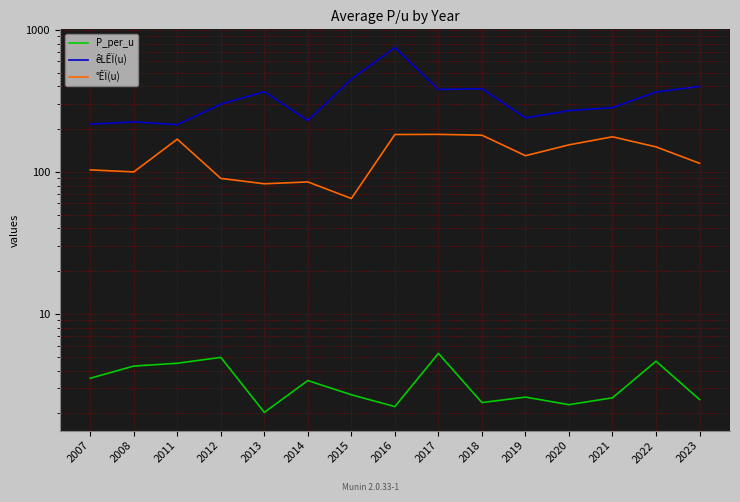

Between 2013 and 2017, which series saw the biggest shift?

°ÊÏ(u)